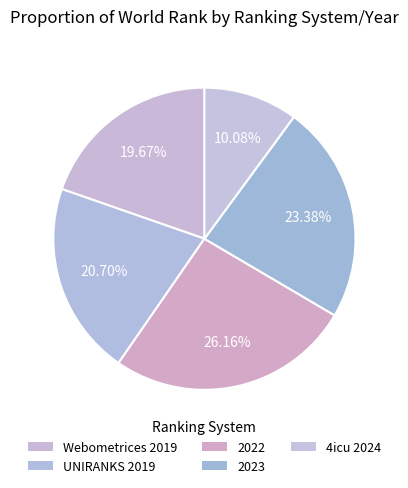

How many segments does this pie chart have?

5